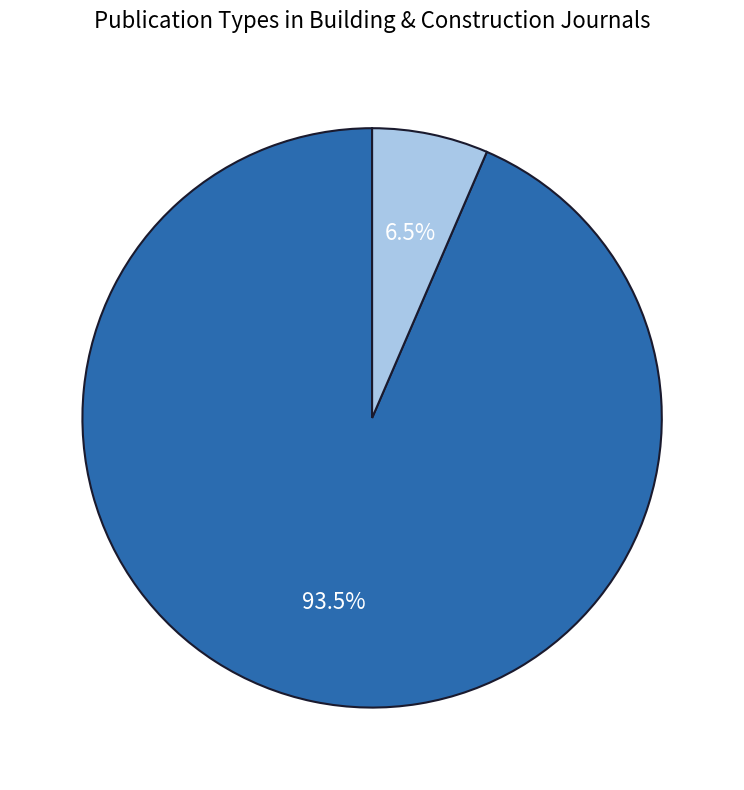

What is the change in value from journal to trade journal?

-94